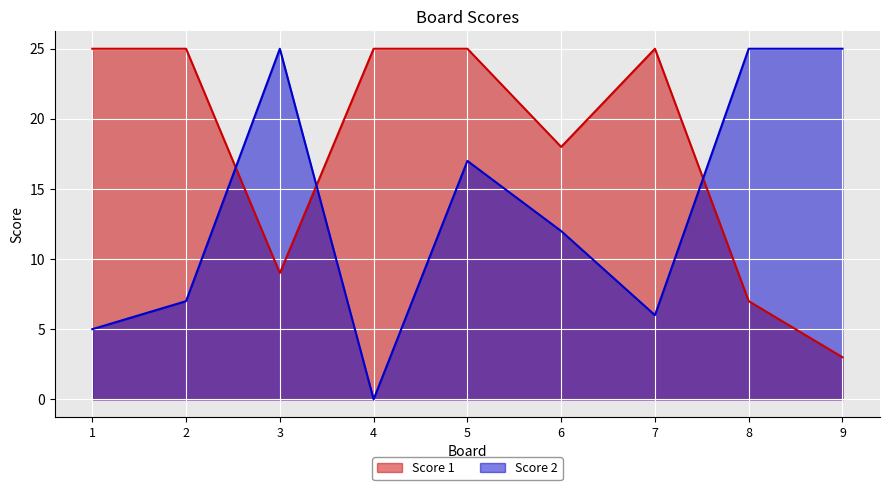

How many lines are shown in the chart?

2